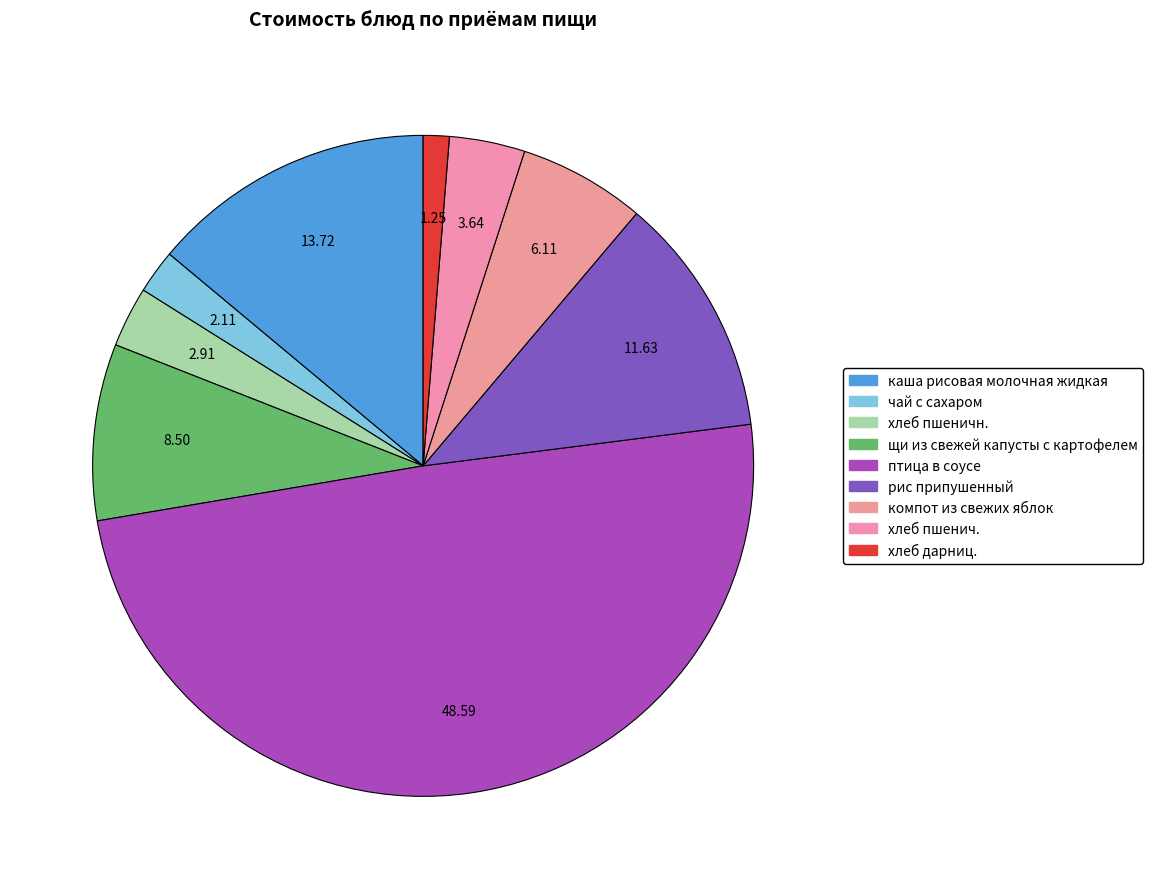

How many segments does this pie chart have?

9